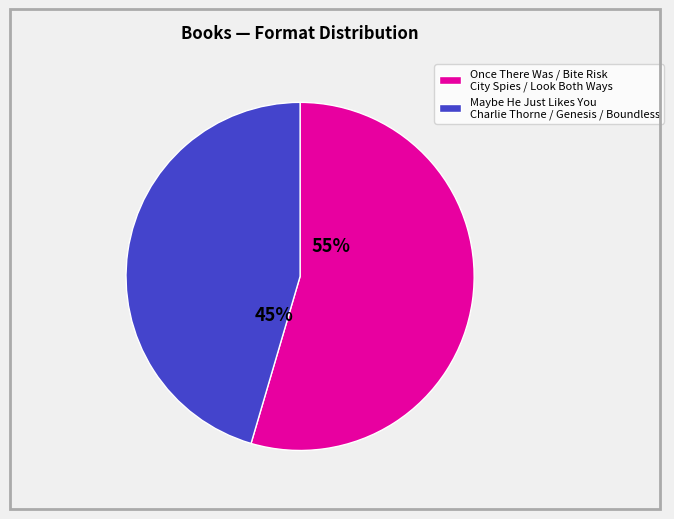

To the nearest percent, what is the average slice percentage?

50%